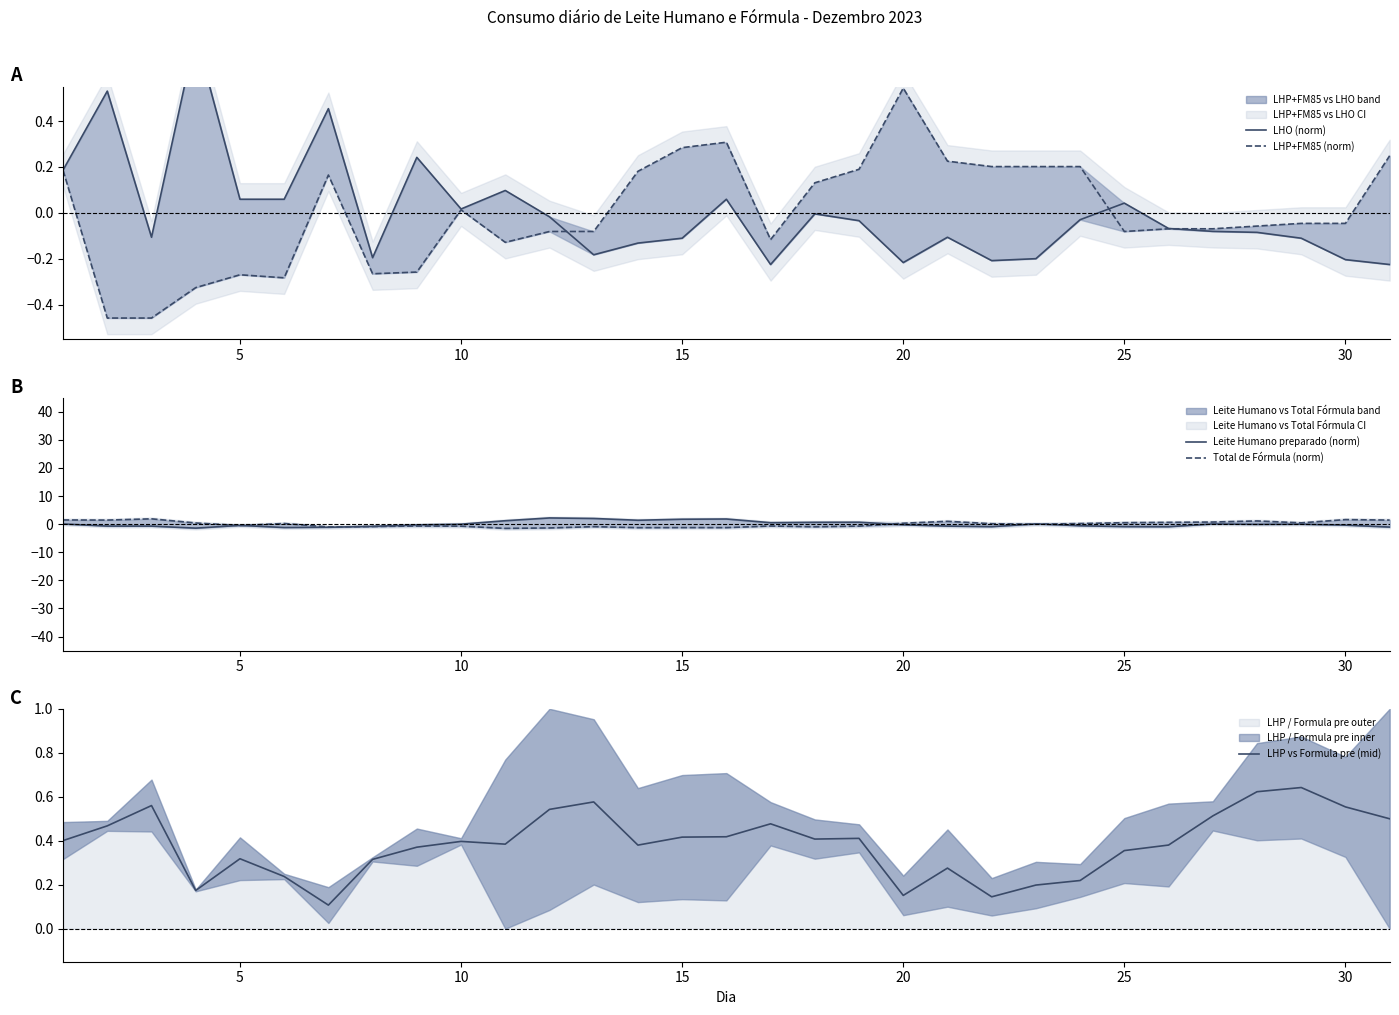

True or false: LHP vs Formula pre (mid) has a value of 0.4 at 15.

True